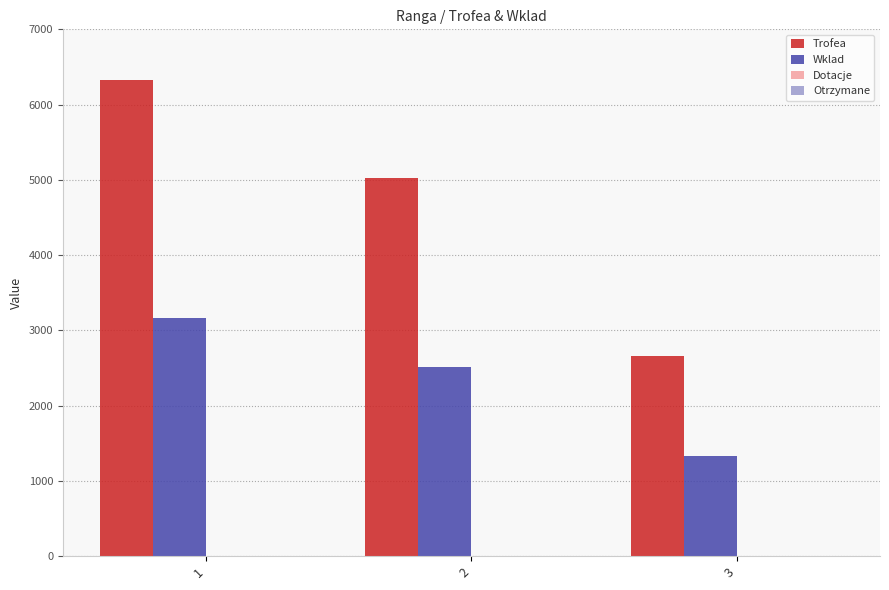

How many bars are there in total?

6